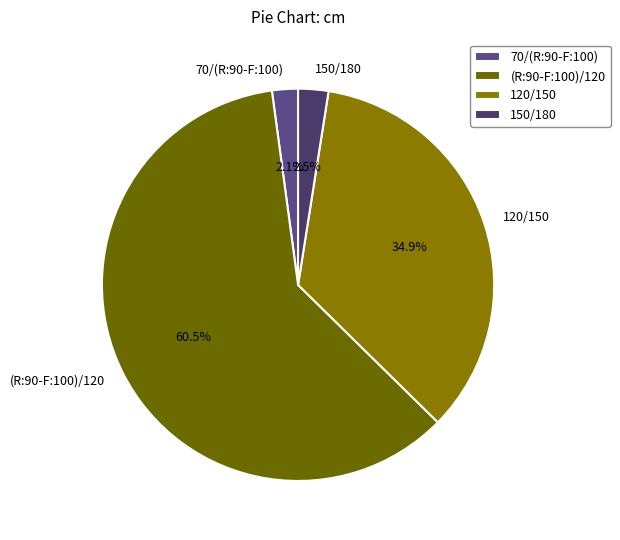

Do (R:90-F:100)/120 and 70/(R:90-F:100) together represent more than half of the pie?

Yes